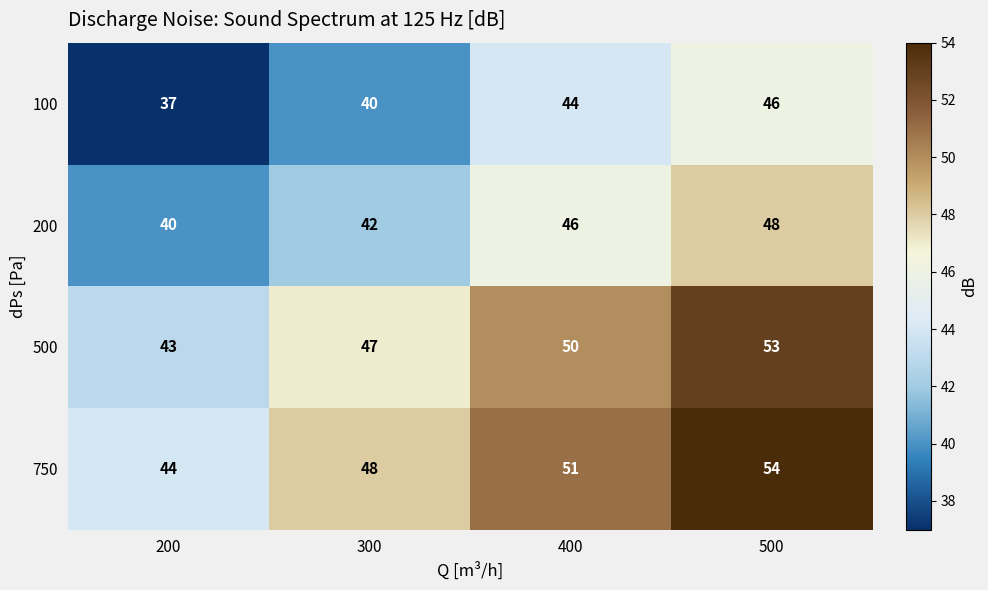

What is the average value of the 750 series?

49